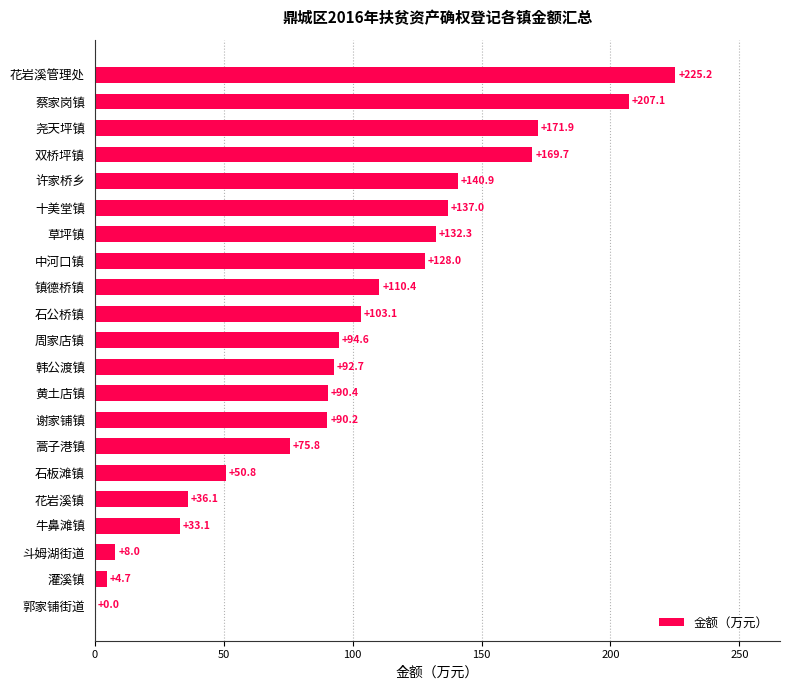

Reading bottom to top, transcribe all the data shown in this chart.

郭家铺街道=0.0	灌溪镇=4.7	斗姆湖街道=8.0	牛鼻滩镇=33.1	花岩溪镇=36.1	石板滩镇=50.8	蒿子港镇=75.8	谢家铺镇=90.2	黄土店镇=90.4	韩公渡镇=92.7	周家店镇=94.6	石公桥镇=103.1	镇德桥镇=110.4	中河口镇=128.0	草坪镇=132.3	十美堂镇=137.0	许家桥乡=140.9	双桥坪镇=169.7	尧天坪镇=171.9	蔡家岗镇=207.1	花岩溪管理处=225.2